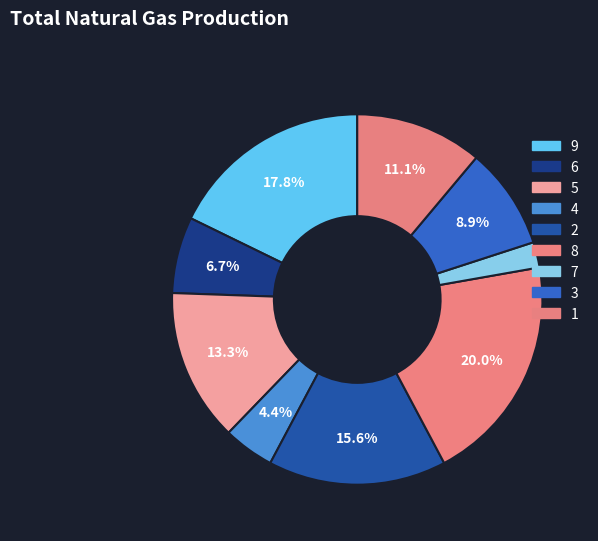

To the nearest percent, what is the average slice percentage?

11%